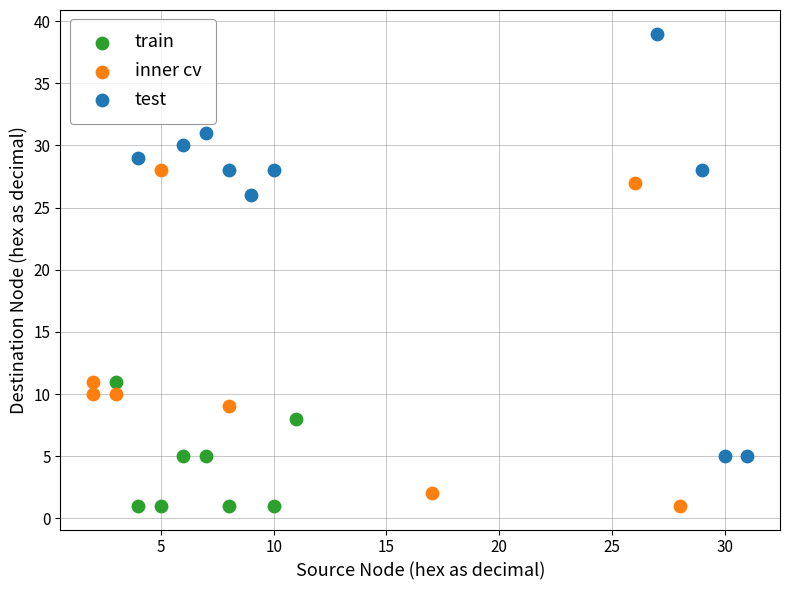

Which series has the largest Y range (max minus min)?

test